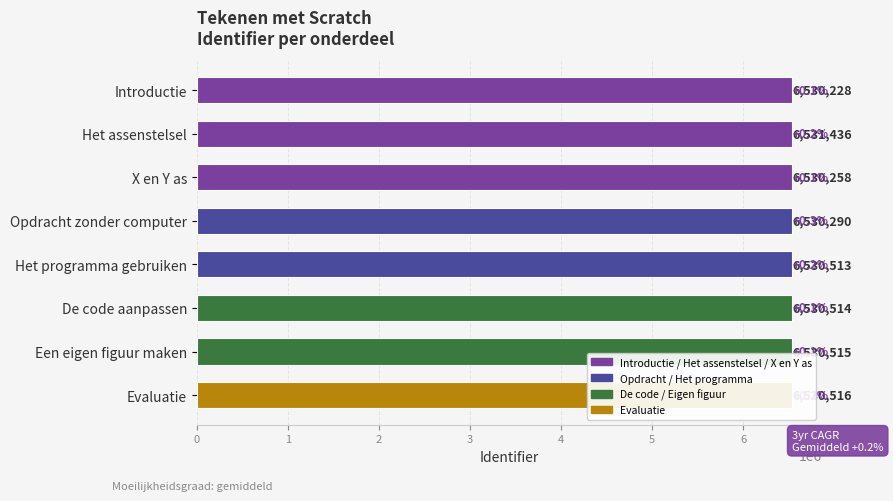

What is the sum of the values at De code aanpassen and Een eigen figuur maken?

13061029